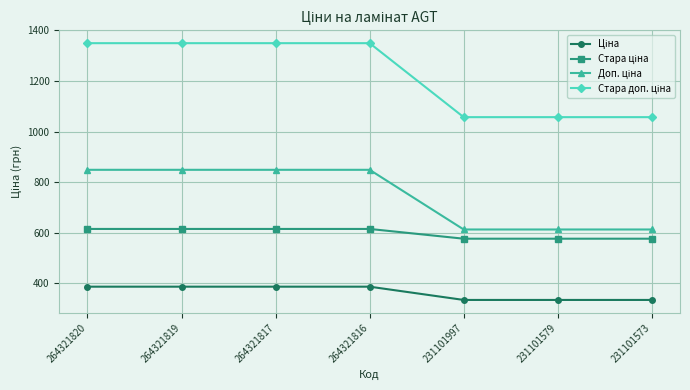

What is the difference between the highest and lowest values at 264321819?

962.9